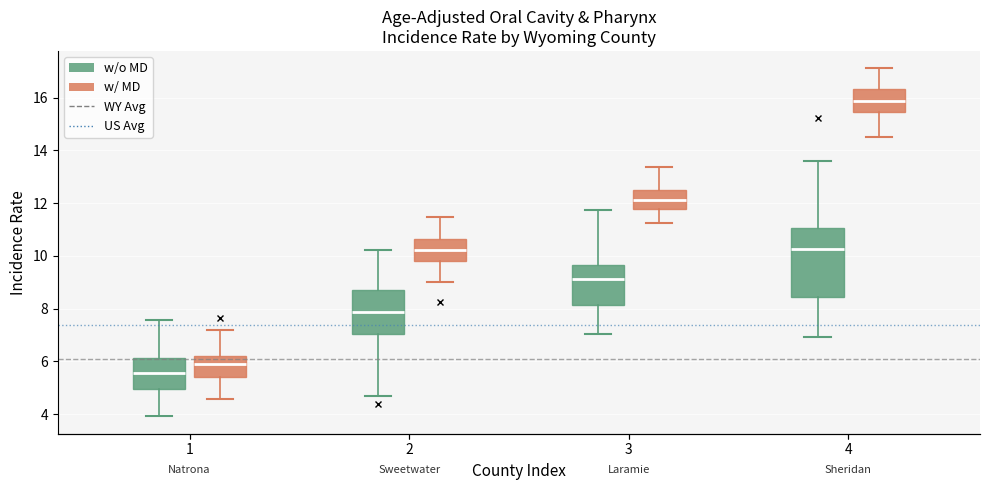

Comparing the boxes themselves (not the whiskers), which one is the tallest?

4 (w/o MD)